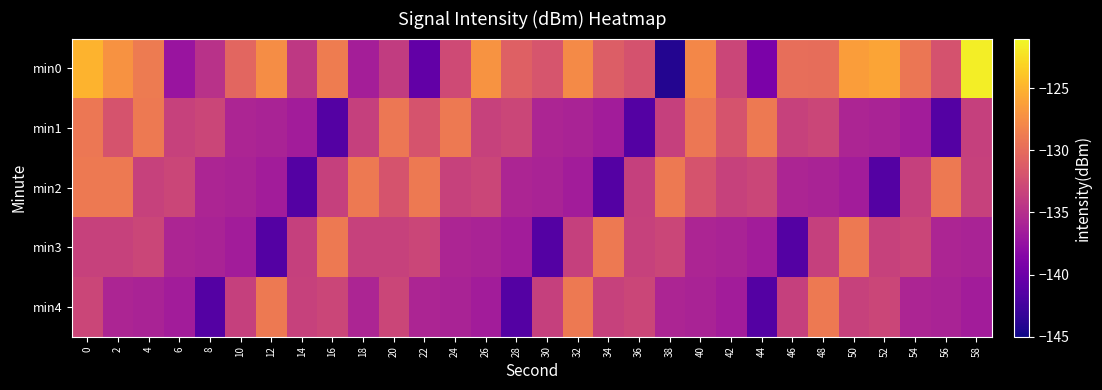

Which series has the largest range (max minus min)?

min0